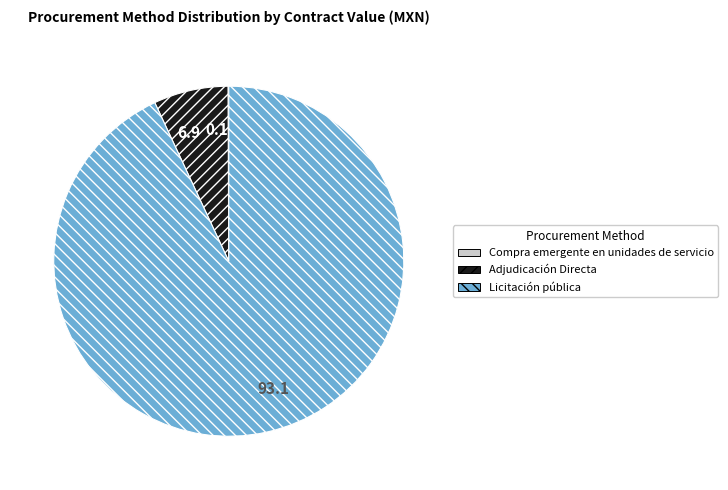

Which slice represents more than half of the pie?

Licitación pública